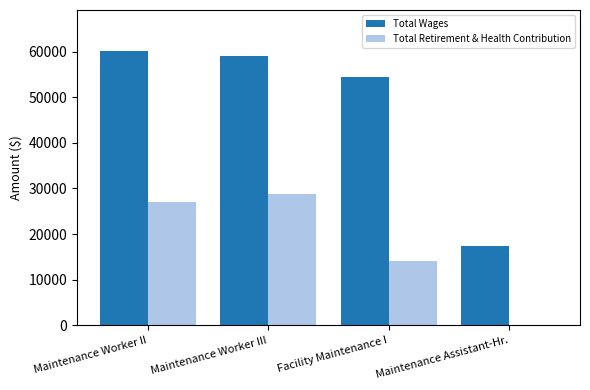

Between Maintenance Worker II and Facility Maintenance I, which series saw the biggest shift?

Total Retirement & Health Contribution